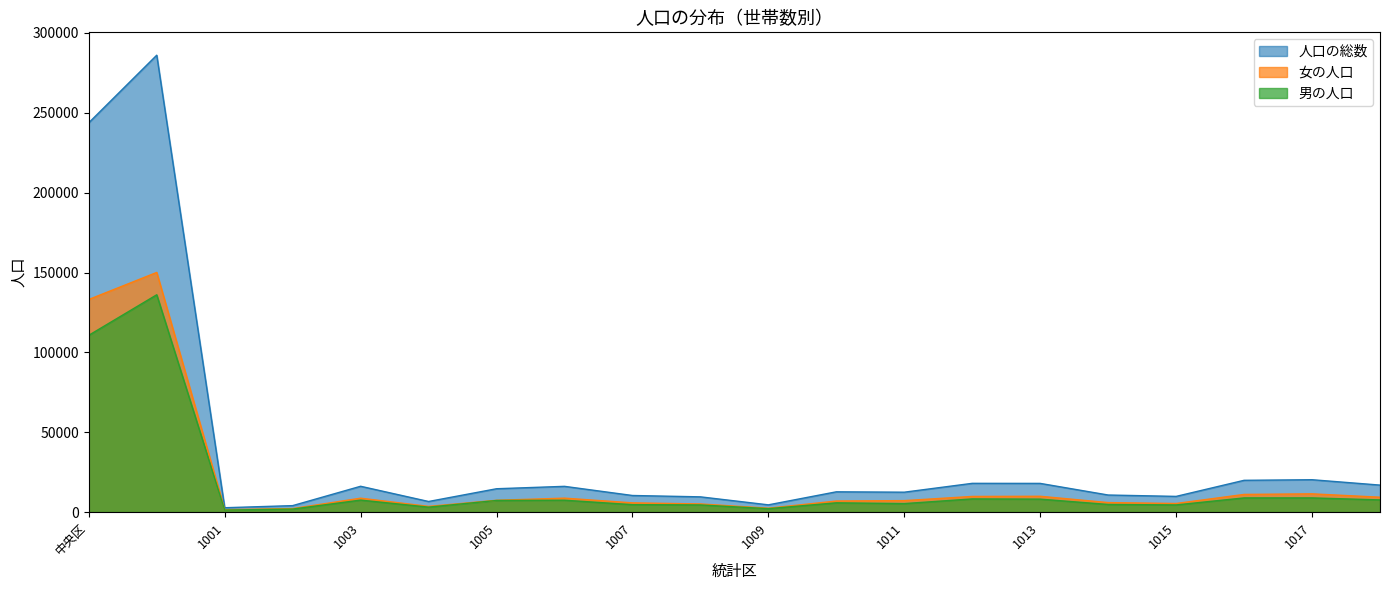

What is the difference between the second highest and second lowest values in the 男の人口 series?

108826